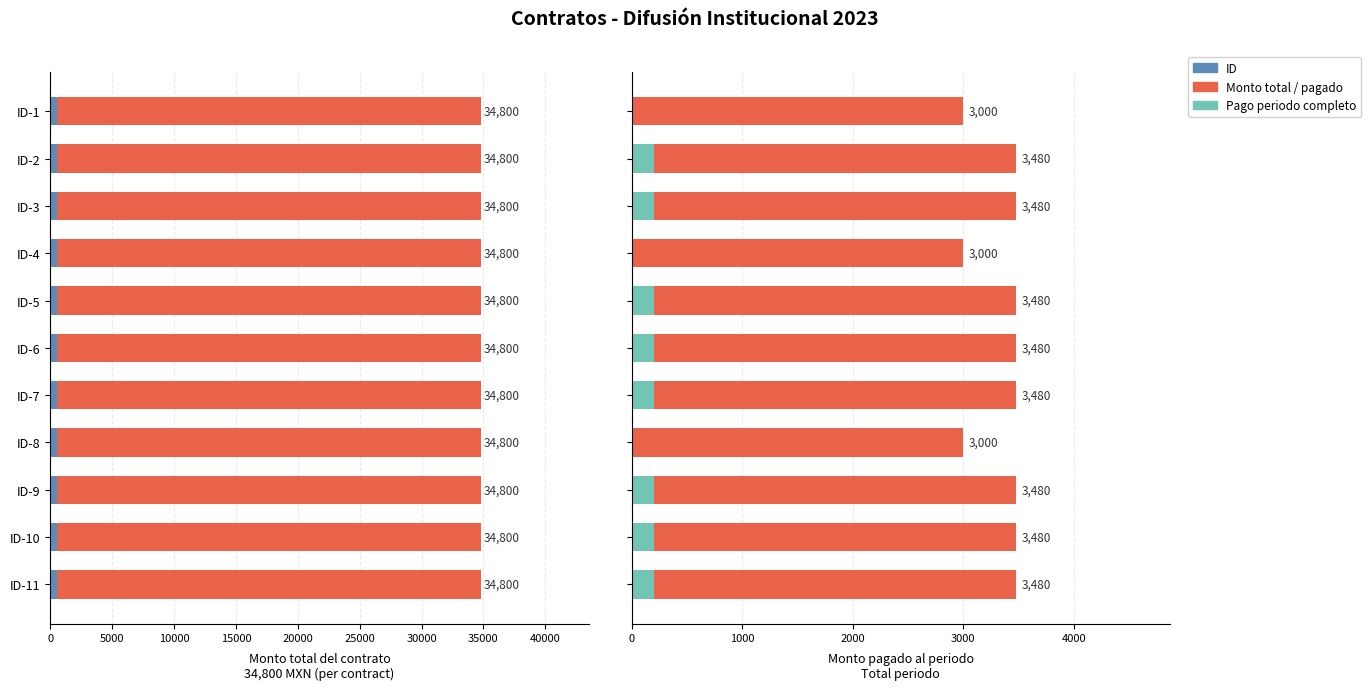

How many bars are there in total?

44